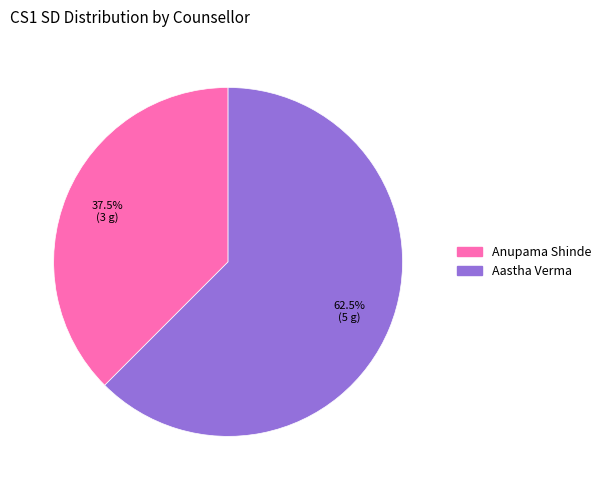

Approximately how many times larger is the value at Anupama Shinde compared to Aastha Verma?

0.6